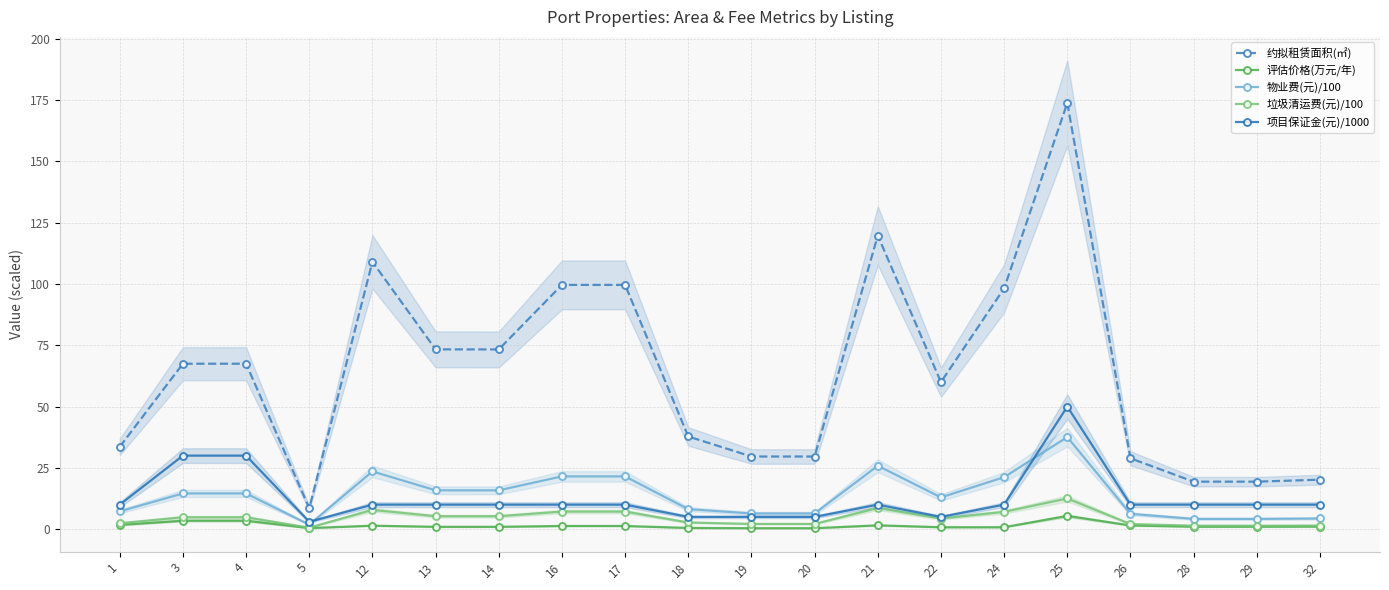

Reading left to right, what are all the values shown in this chart?

约拟租赁面积(㎡): 1=33.6	3=67.5	4=67.5	5=8.6	12=109.1	13=73.3	14=73.3	16=99.7	17=99.7	18=37.8	19=29.6	20=29.6	21=119.8	22=60.0	24=98.2	25=173.9	26=28.9	28=19.4	29=19.4	32=20.2
评估价格(万元/年): 1=1.7	3=3.4	4=3.4	5=0.4	12=1.4	13=1.0	14=1.0	16=1.3	17=1.3	18=0.5	19=0.4	20=0.4	21=1.6	22=0.8	24=0.8	25=5.4	26=1.5	28=1.0	29=1.0	32=1.0
物业费(元)/100: 1=7.3	3=14.6	4=14.6	5=1.8	12=23.6	13=15.8	14=15.8	16=21.5	17=21.5	18=8.2	19=6.4	20=6.4	21=25.9	22=13.0	24=21.2	25=37.6	26=6.2	28=4.2	29=4.2	32=4.4
垃圾清运费(元)/100: 1=2.4	3=4.9	4=4.9	5=0.6	12=7.9	13=5.3	14=5.3	16=7.2	17=7.2	18=2.7	19=2.1	20=2.1	21=8.6	22=4.3	24=7.1	25=12.5	26=2.1	28=1.4	29=1.4	32=1.5
项目保证金(元)/1000: 1=10.0	3=30.0	4=30.0	5=3.0	12=10.0	13=10.0	14=10.0	16=10.0	17=10.0	18=5.0	19=5.0	20=5.0	21=10.0	22=5.0	24=10.0	25=50.0	26=10.0	28=10.0	29=10.0	32=10.0